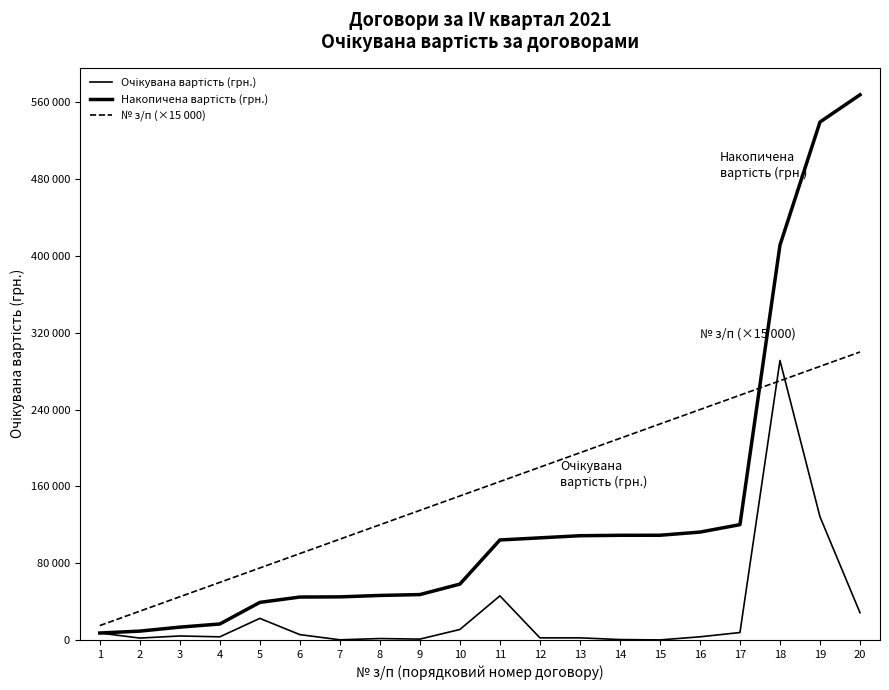

Which series changed the most between 1 and 9?

№ з/п (×15 000)